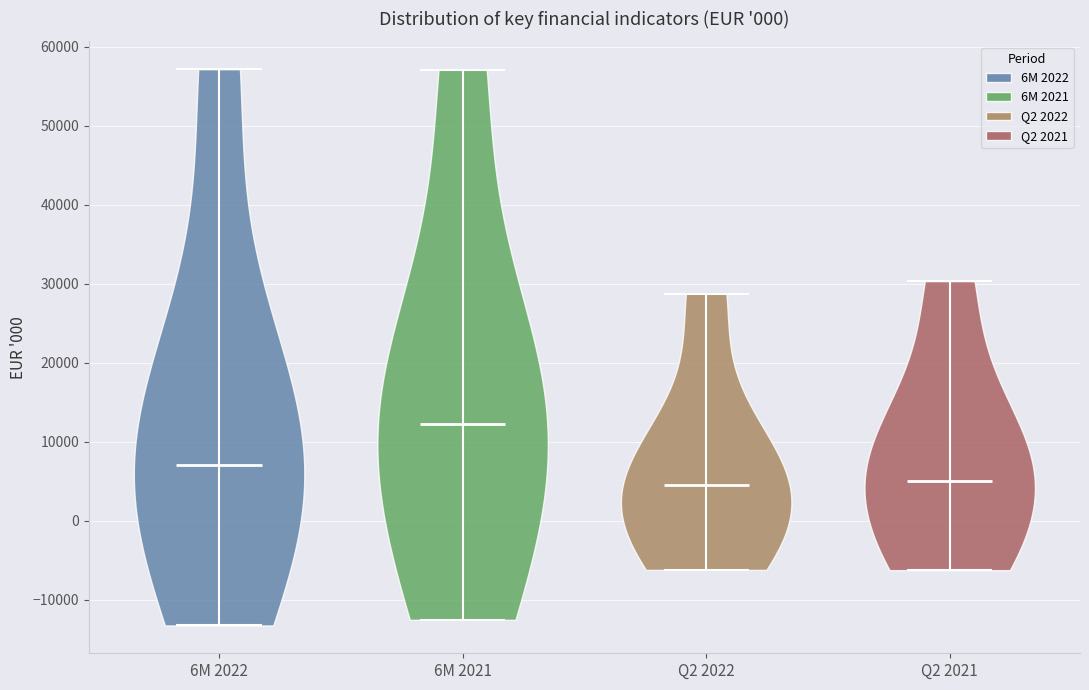

Where does the median line of the violin for 6M 2022 sit on the y-axis? The values are not printed on the chart, so give them approximately, as read against the axis.

7000